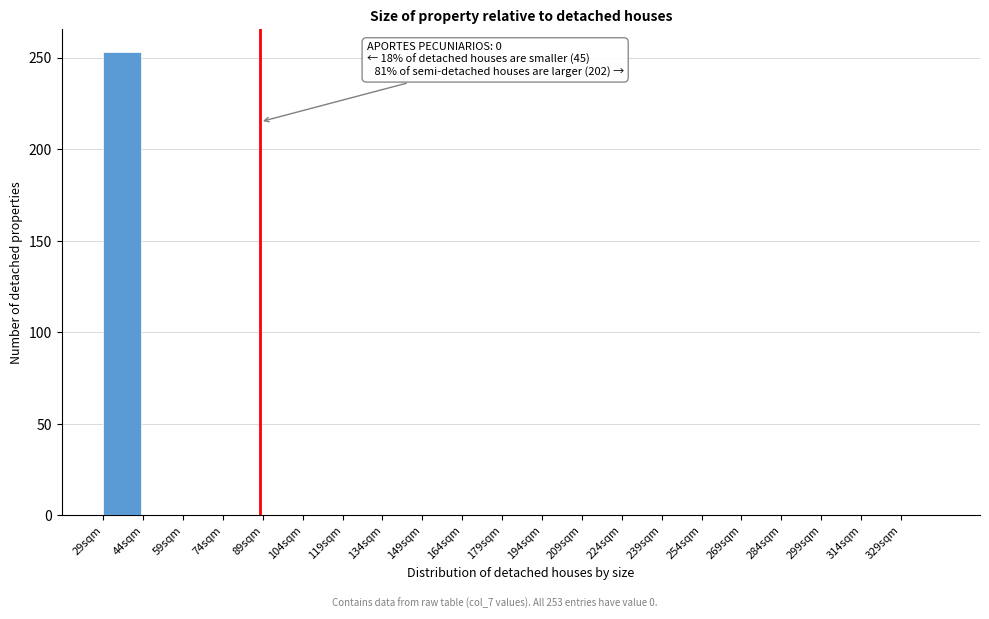

Reading left to right, what are all the values shown in this chart?

29sqm=253	44sqm=0	59sqm=0	74sqm=0	89sqm=0	104sqm=0	119sqm=0	134sqm=0	149sqm=0	164sqm=0	179sqm=0	194sqm=0	209sqm=0	224sqm=0	239sqm=0	254sqm=0	269sqm=0	284sqm=0	299sqm=0	314sqm=0	329sqm=0